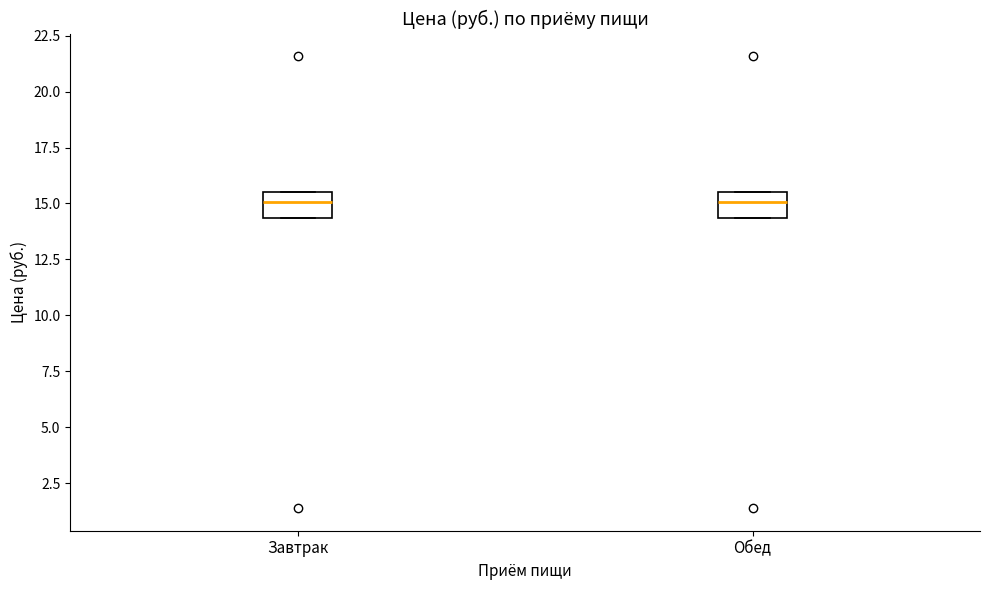

Reading left to right, read every box against the y-axis: the position of its median line, the range the box covers, and the ends of its whiskers. The values are not printed on the chart, so give them approximately, as read against the axis.

Завтрак: median 15.0, box 14.5 to 15.5, whiskers 14.5 to 15.5
Обед: median 15.0, box 14.5 to 15.5, whiskers 14.5 to 15.5